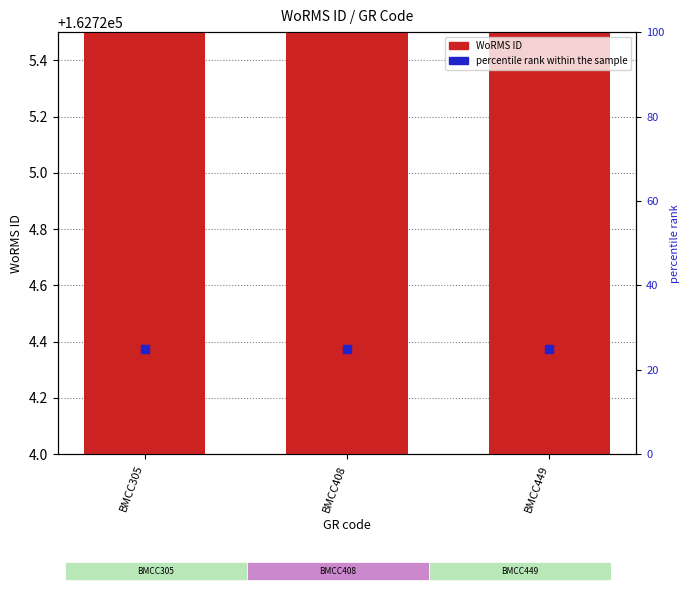

Which series has the largest Y range (max minus min)?

WoRMS ID